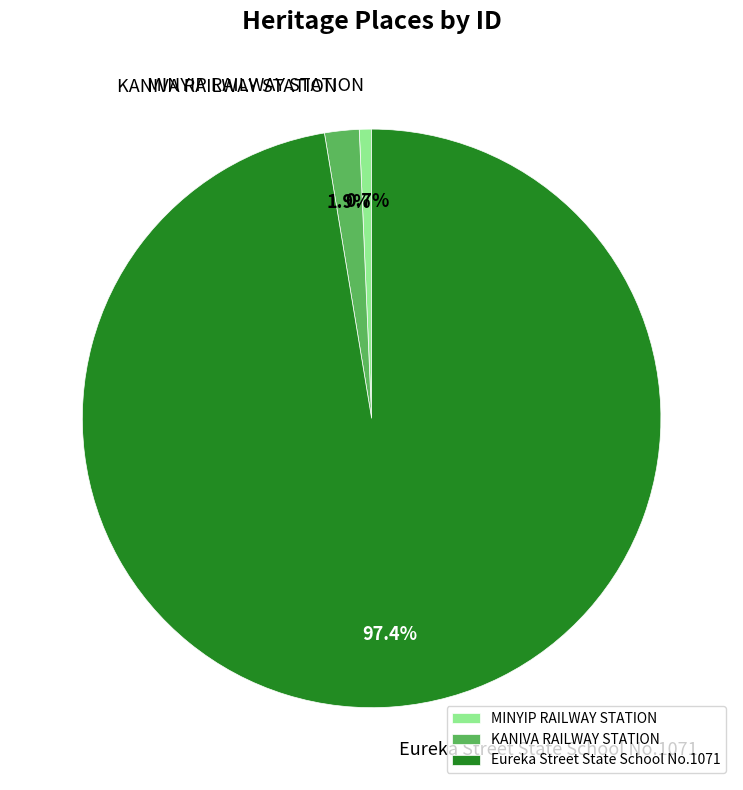

To the nearest percent, what portion does MINYIP RAILWAY STATION represent?

1%